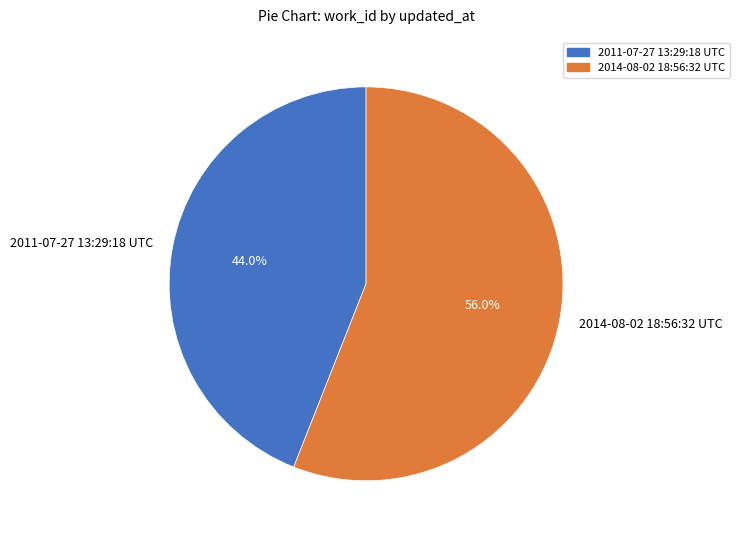

Does 2014-08-02 18:56:32 UTC account for over 50% of the chart?

Yes